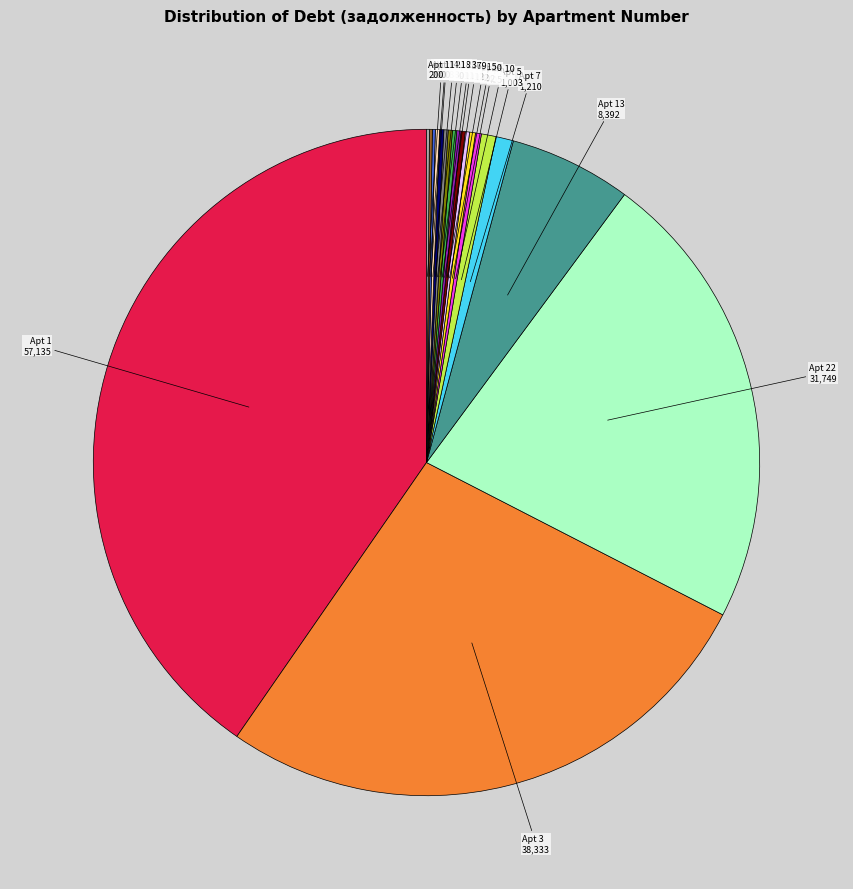

Does any single category account for the majority?

No